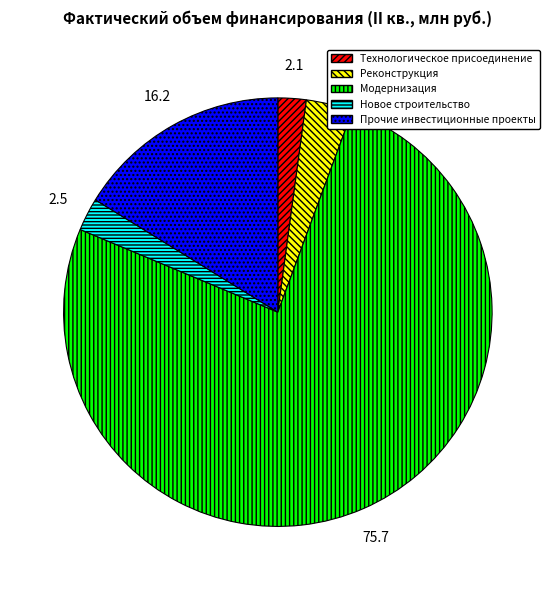

How many slices are in this pie chart?

5